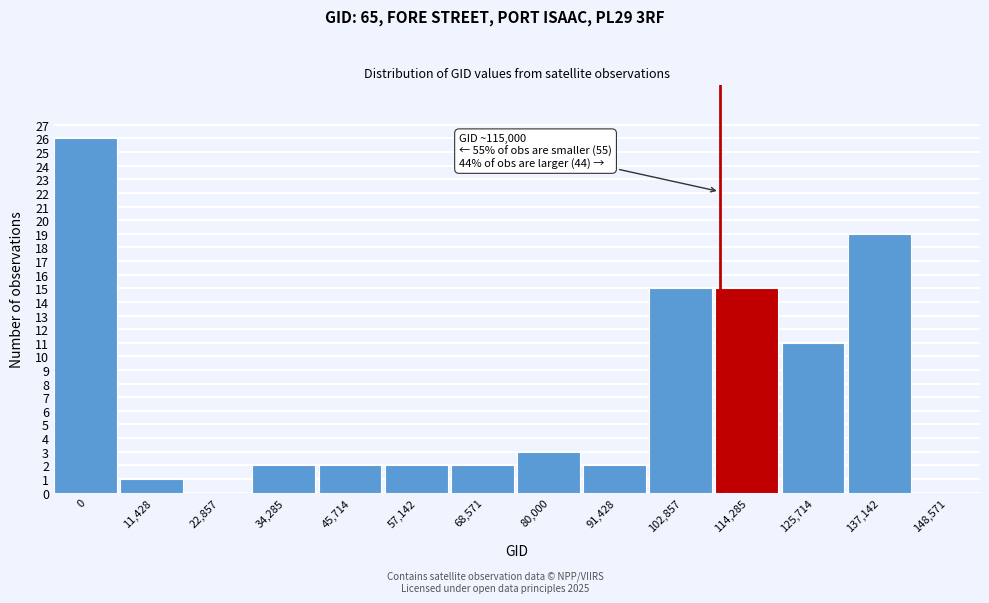

Reading left to right, extract all data points from this chart.

0=26	11,428=1	22,857=0	34,285=2	45,714=2	57,142=2	68,571=2	80,000=3	91,428=2	102,857=15	114,285=15	125,714=11	137,142=19	148,571=0